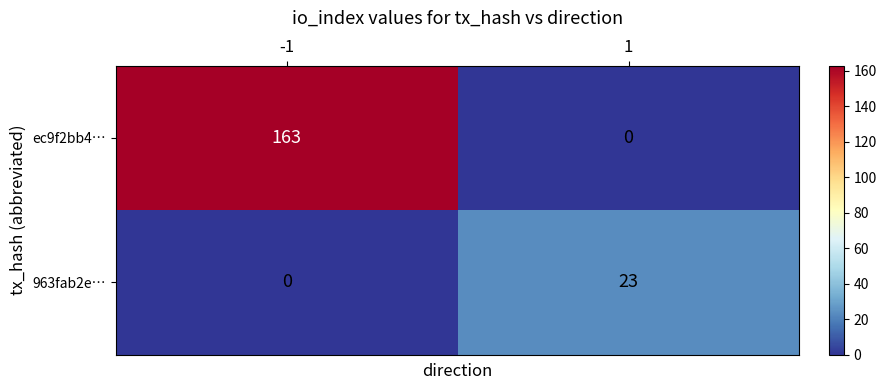

Rank the series at -1 from lowest to highest value.

963fab2e…, ec9f2bb4…